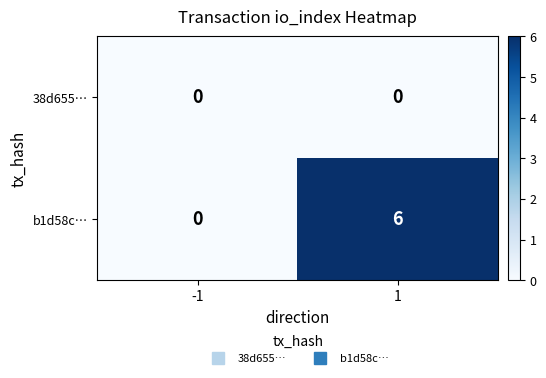

Reading left to right, list all the values displayed in this chart.

38d655…: 0	0
b1d58c…: 0	6